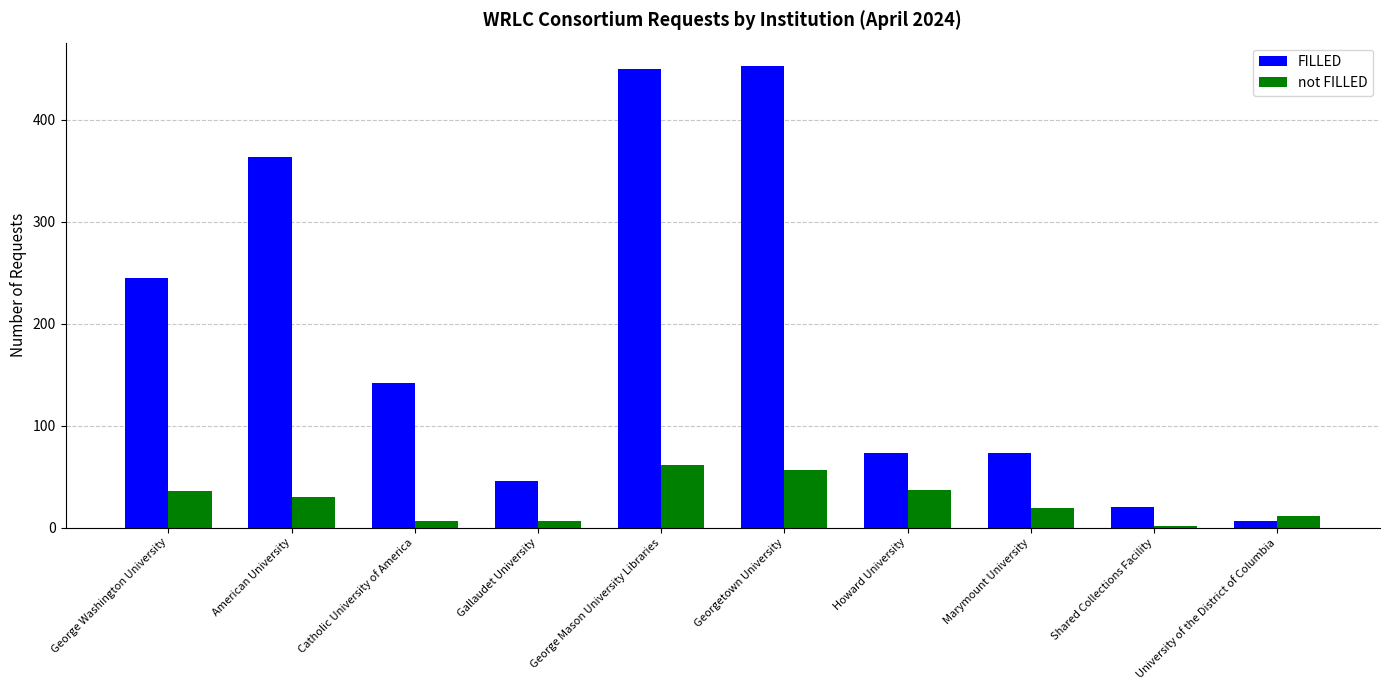

What is the total value across all series at Georgetown University?

509